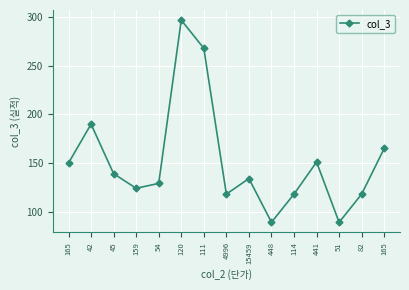

Count the number of data series in this chart.

1